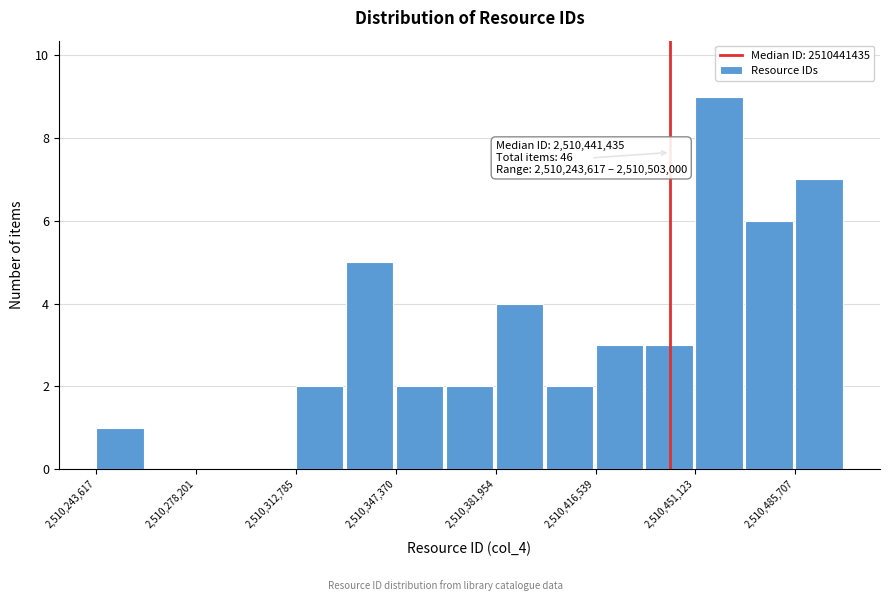

Around what value on the x-axis is the tallest bar? Give the approximate position of its centre, as read against the axis.

2510460000